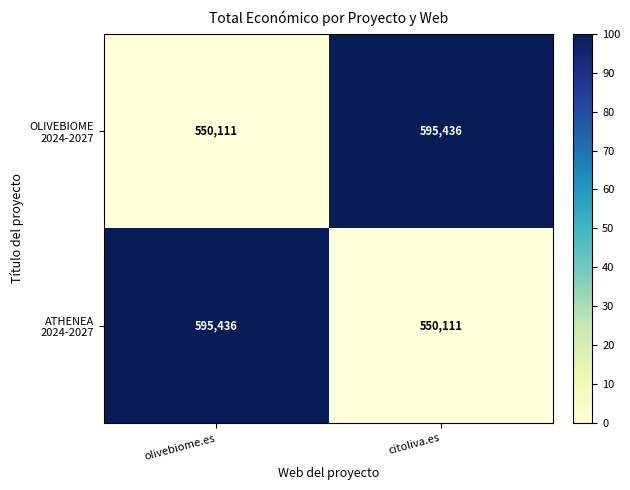

What is the total value across all series at olivebiome.es?

1145547